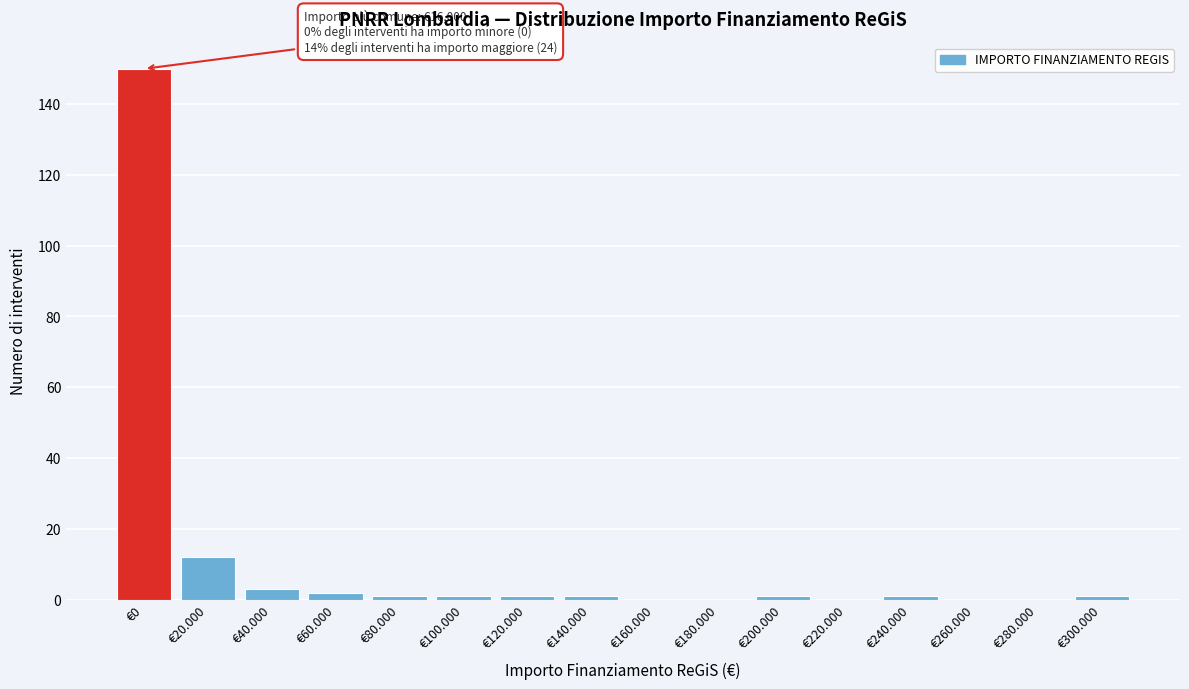

Reading left to right, extract all data points from this chart.

€0=150	€20.000=12	€40.000=3	€60.000=2	€80.000=1	€100.000=1	€120.000=1	€140.000=1	€160.000=0	€180.000=0	€200.000=1	€220.000=0	€240.000=1	€260.000=0	€280.000=0	€300.000=1